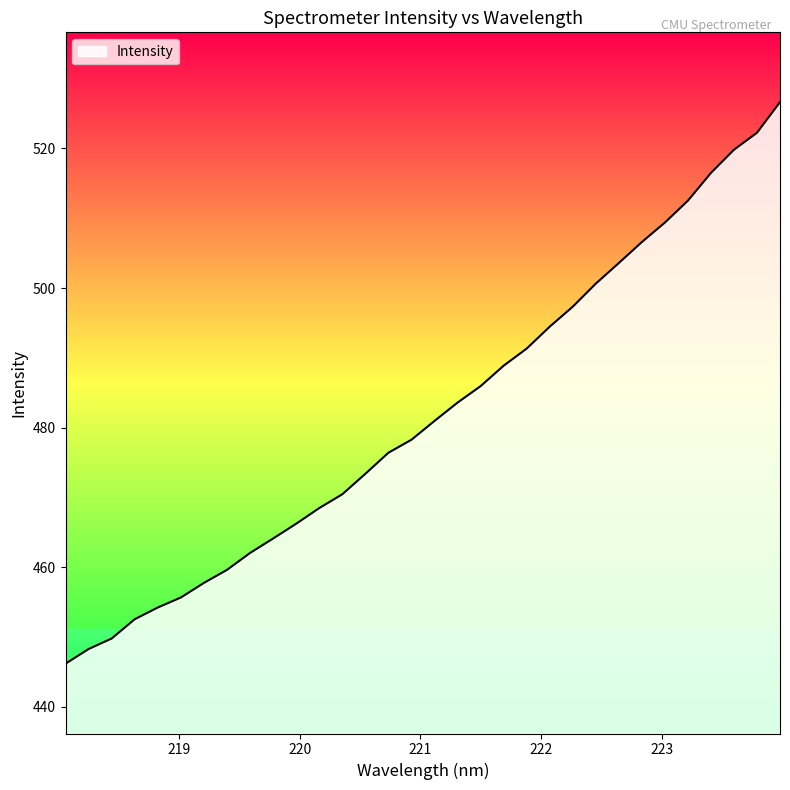

True or false: the data has more than 1 interior local peaks.

False